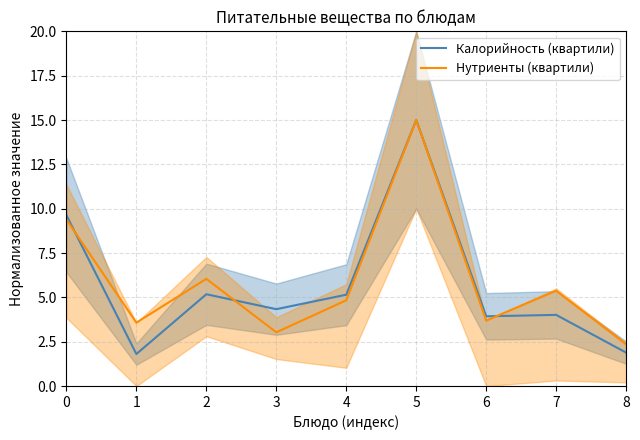

What are all the series names shown in the legend?

Калорийность (квартили), Нутриенты (квартили)